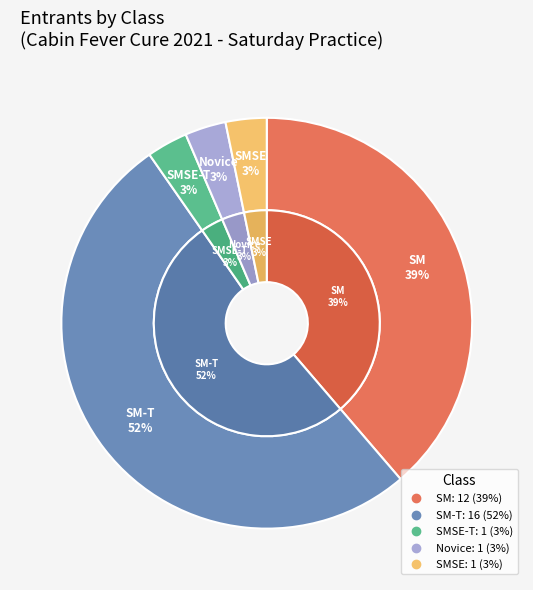

Do SM-T and Novice together represent more than half of the pie?

Yes